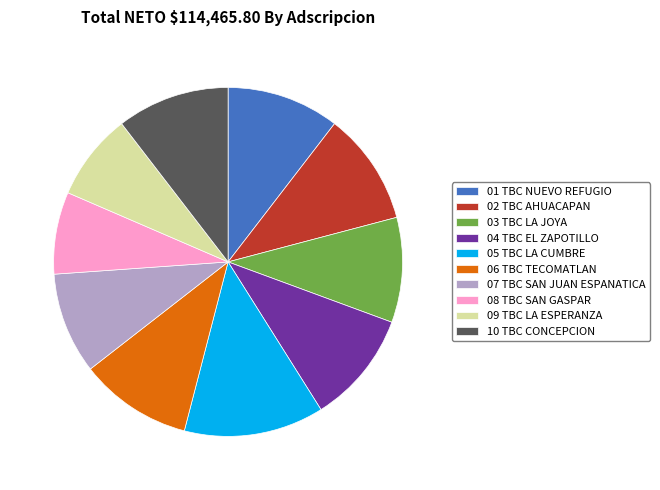

Does 06 TBC TECOMATLAN represent more than half of the total?

No